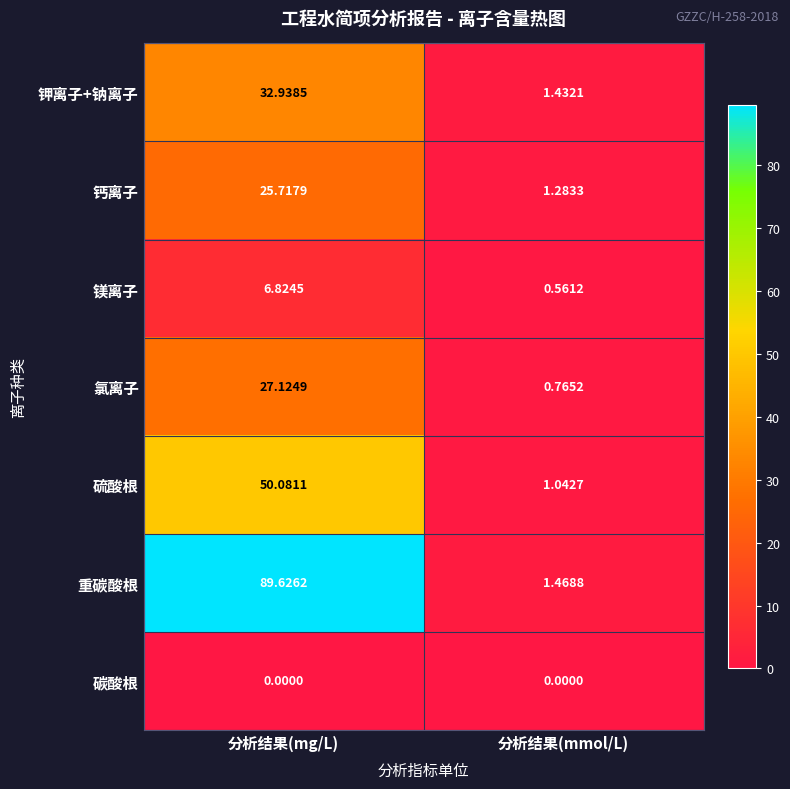

At which label does 氯离子 first exceed 27?

分析结果(mg/L)